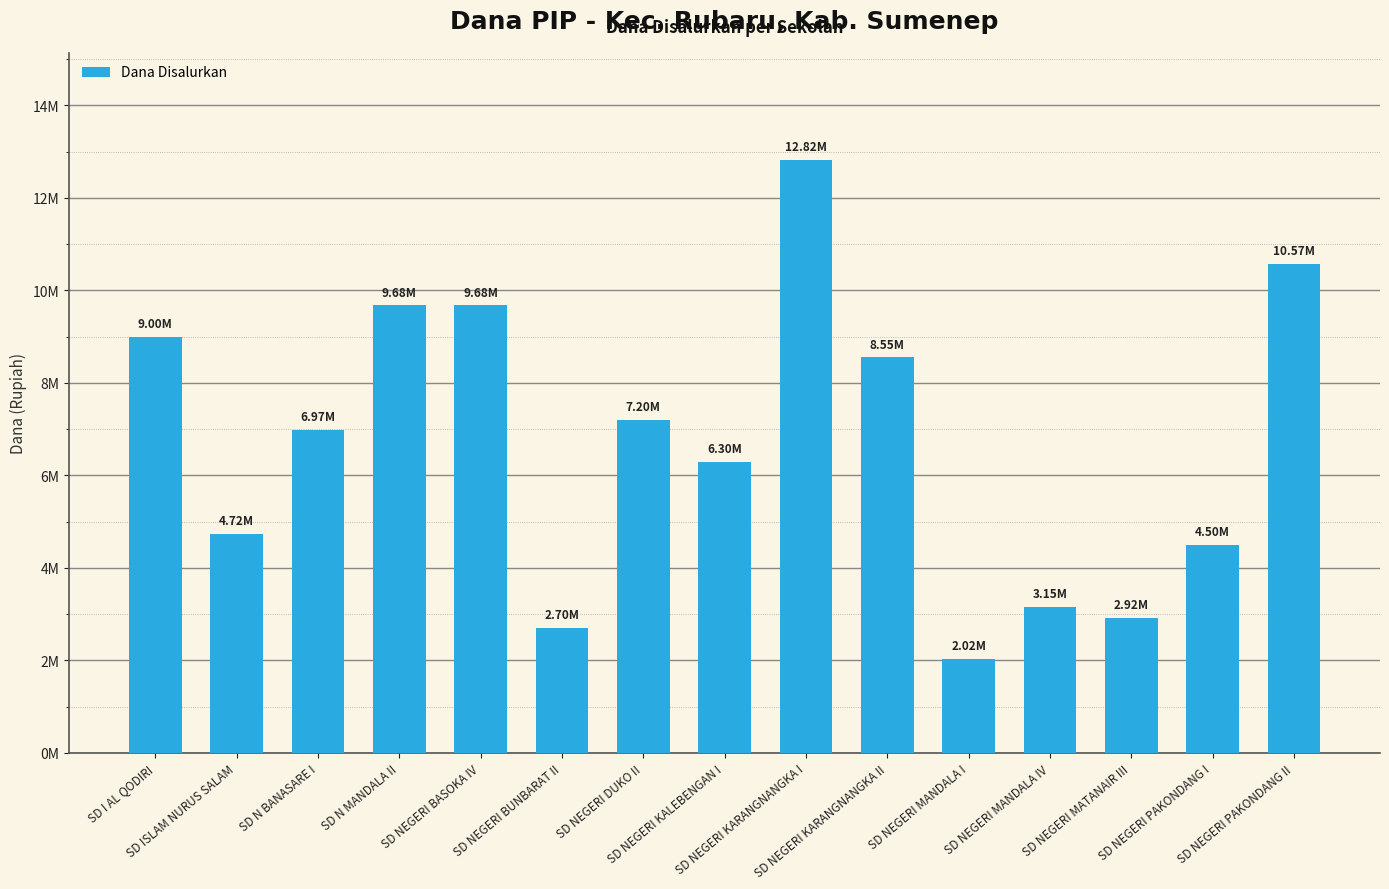

What is the value of the 14th bar from the left?

4500000